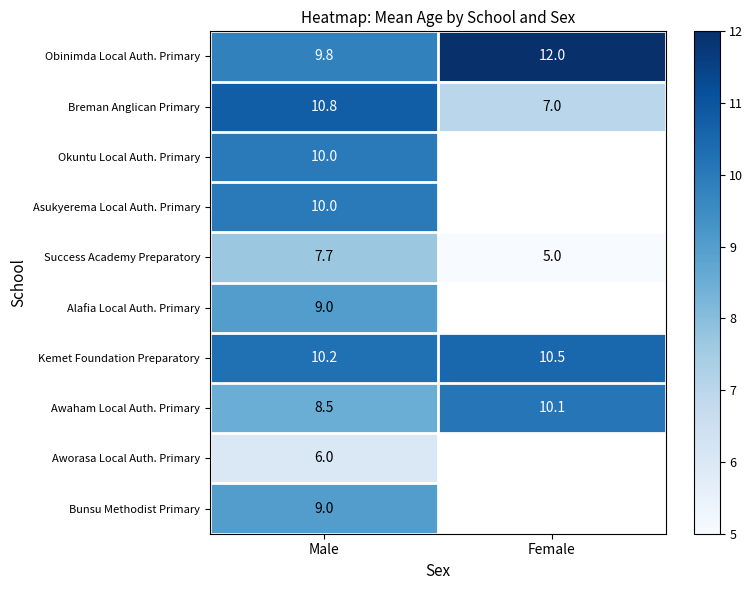

At which label does Awaham Local Auth. Primary first exceed 10?

Female